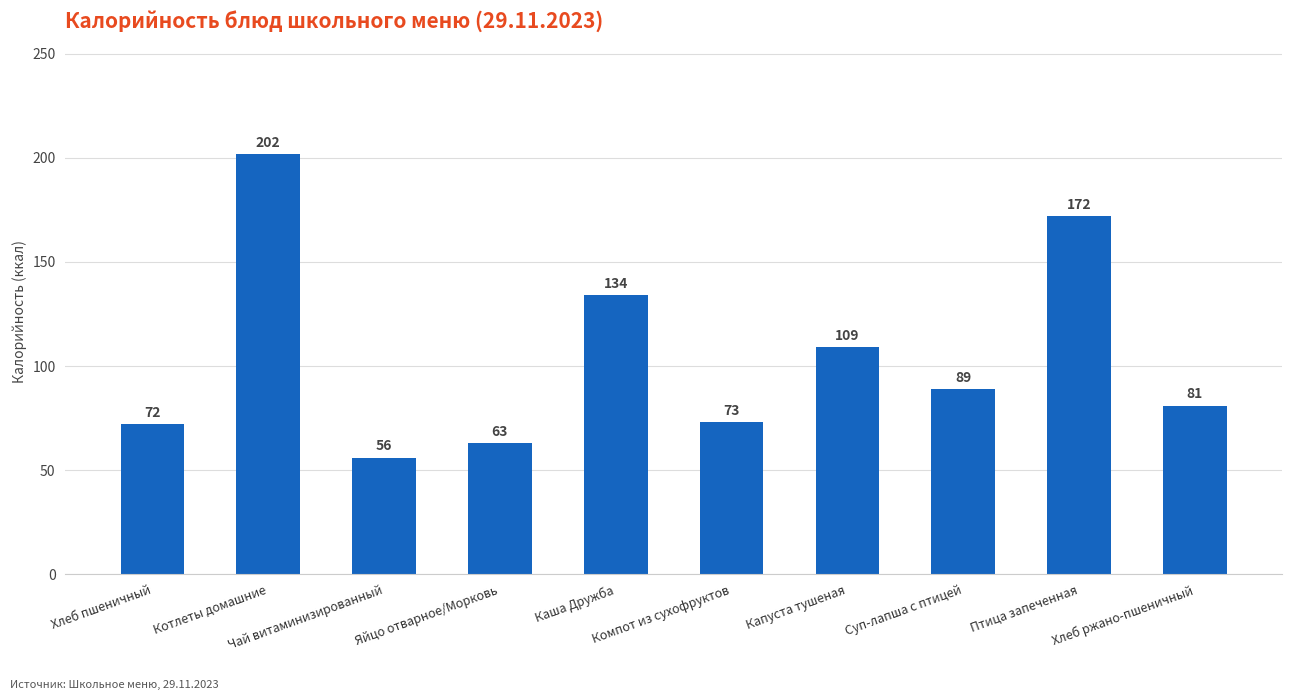

Between Суп-лапша с птицей and Хлеб ржано-пшеничный, which is larger?

Суп-лапша с птицей